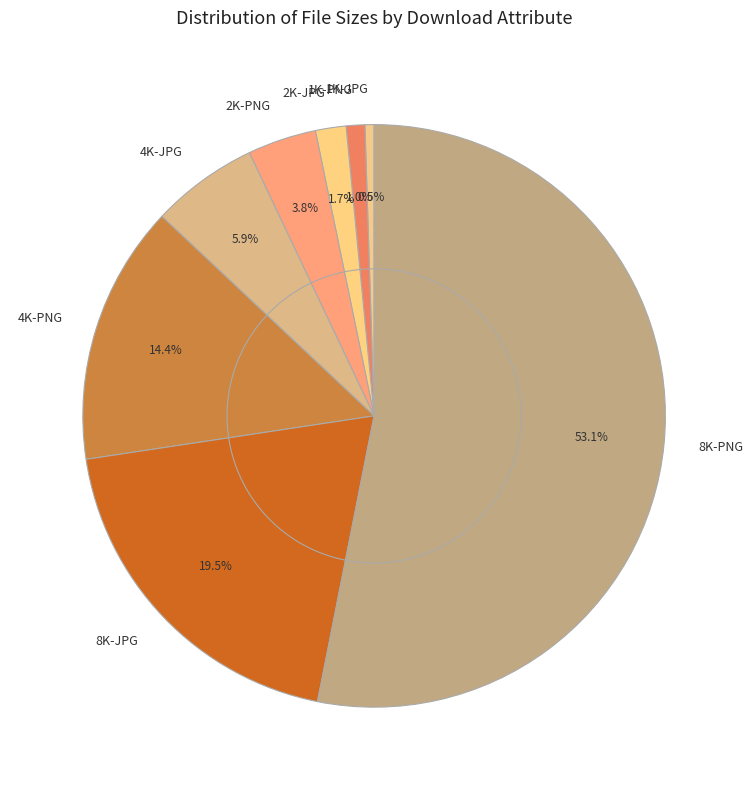

What is the ratio of the value at 8K-PNG to the value at 2K-PNG?

13.9